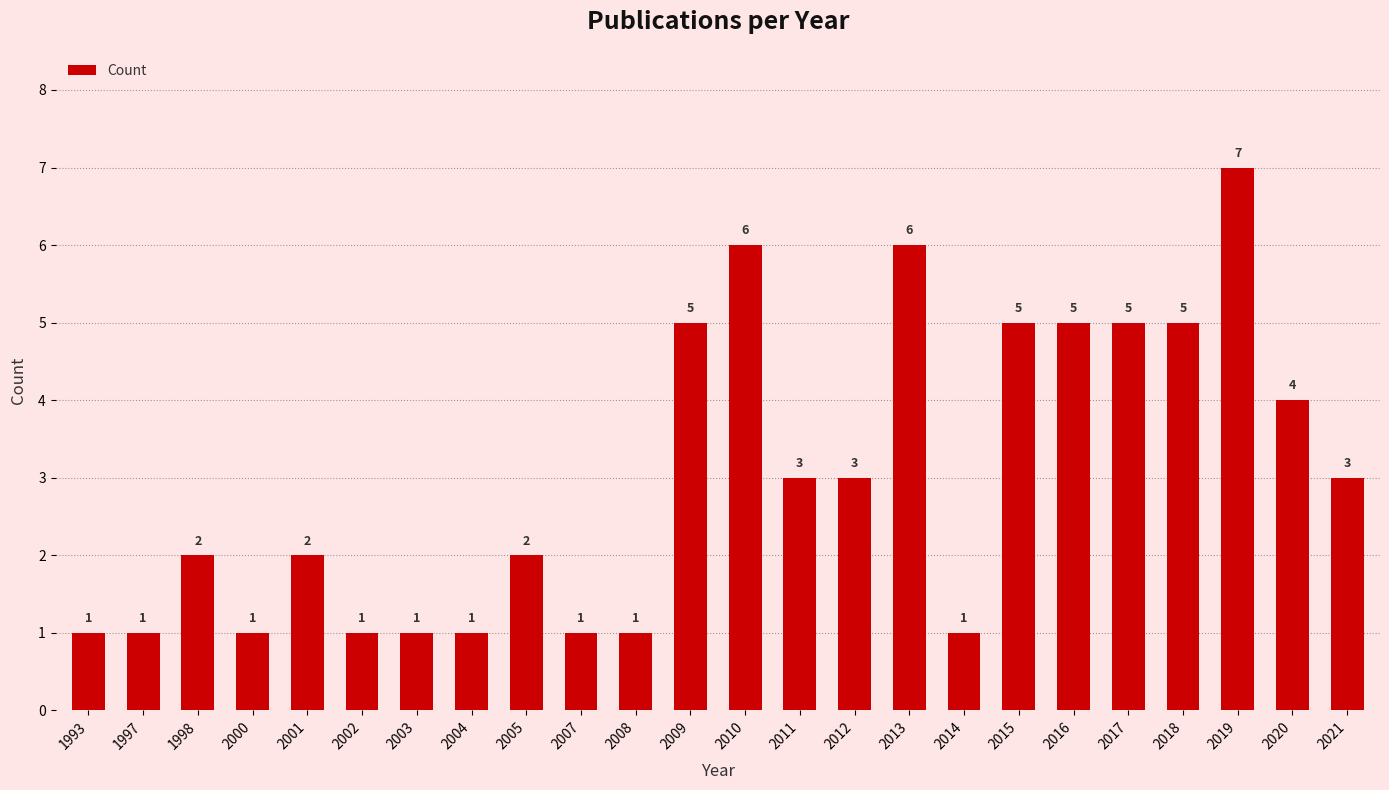

What is the greatest value displayed?

7